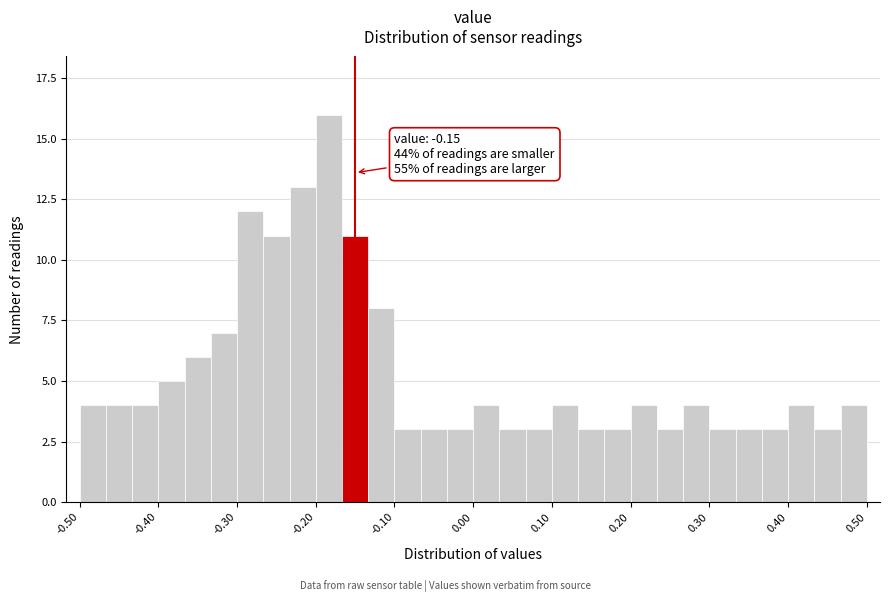

Around what value on the x-axis is the tallest bar? Give the approximate position of its centre, as read against the axis.

-0.18